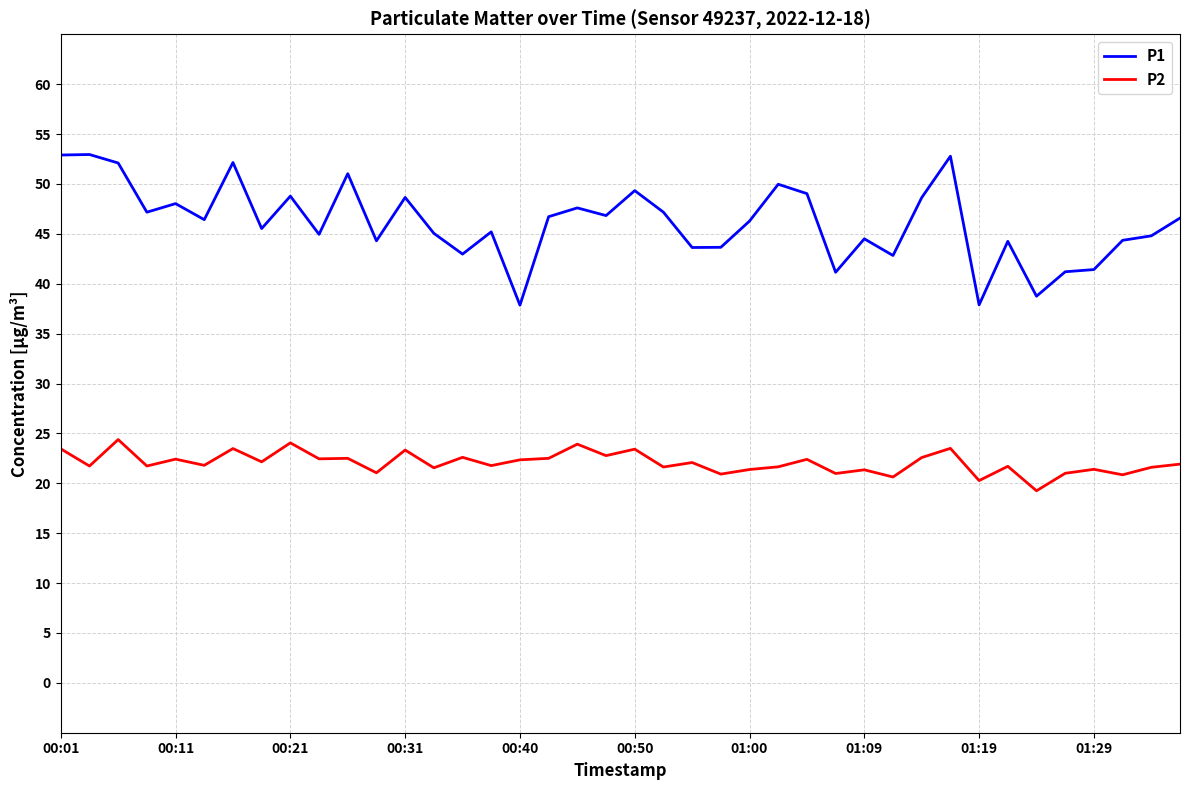

True or false: P2 and P1 intersect in this chart.

False